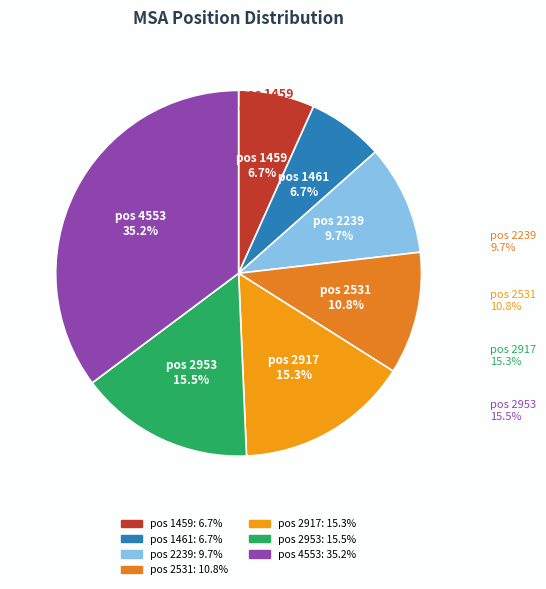

How many segments does this pie chart have?

7